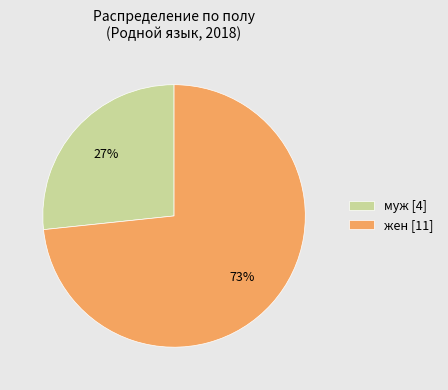

True or false: жен accounts for 35% of the total.

False